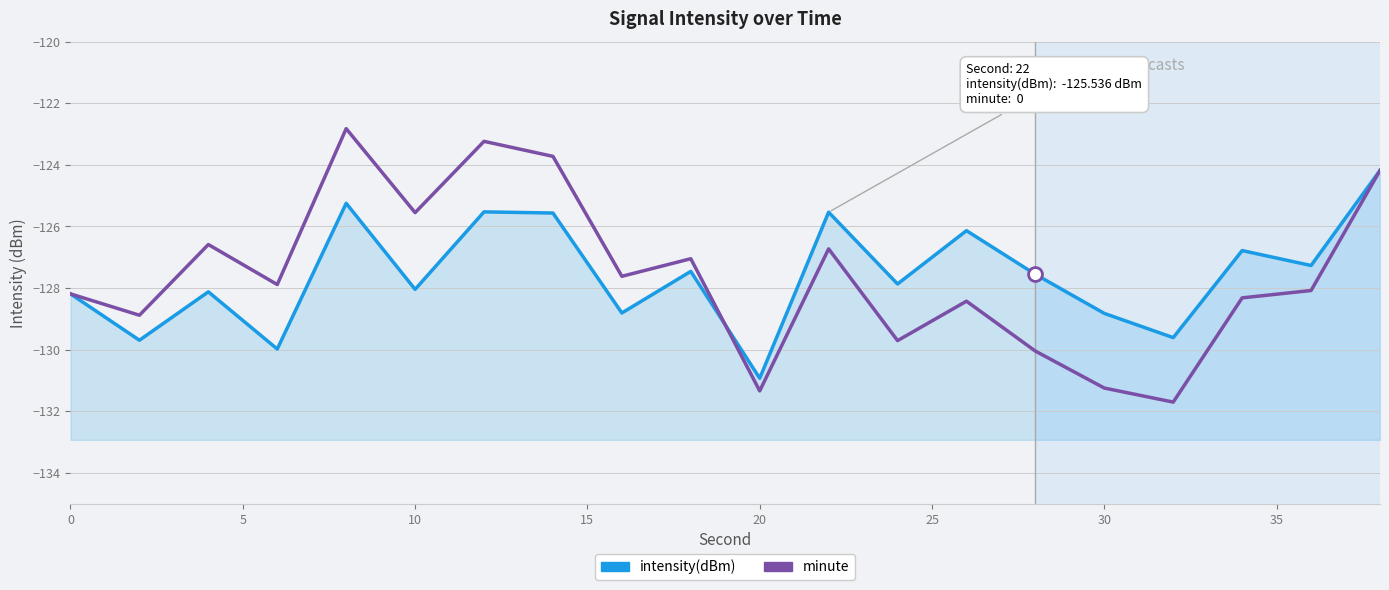

True or false: minute has more than 0 interior local peaks.

True